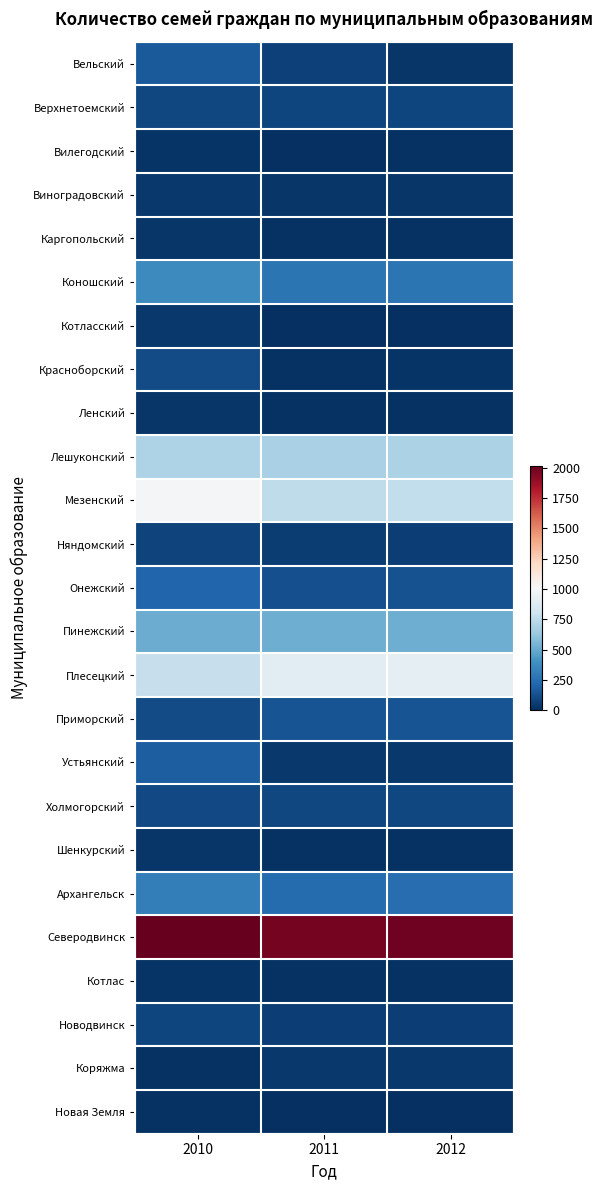

At 2012, list the series in order from largest to smallest.

Северодвинск, Плесецкий, Мезенский, Лешуконский, Пинежский, Коношский, Архангельск, Приморский, Онежский, Холмогорский, Верхнетоемский, Новодвинск, Няндомский, Устьянский, Коряжма, Вельский, Виноградовский, Красноборский, Ленский, Шенкурский, Каргопольский, Котлас, Вилегодский, Новая Земля, Котласский